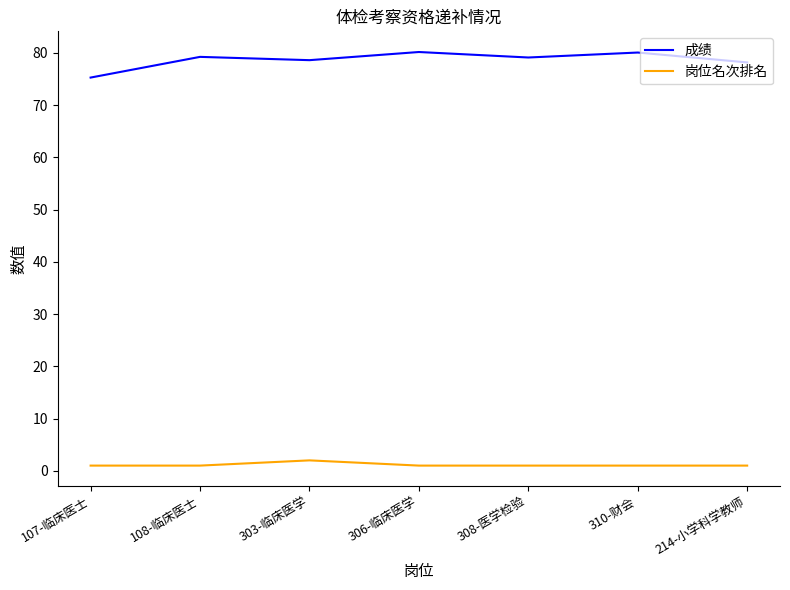

What position from the right is 108-临床医士?

6